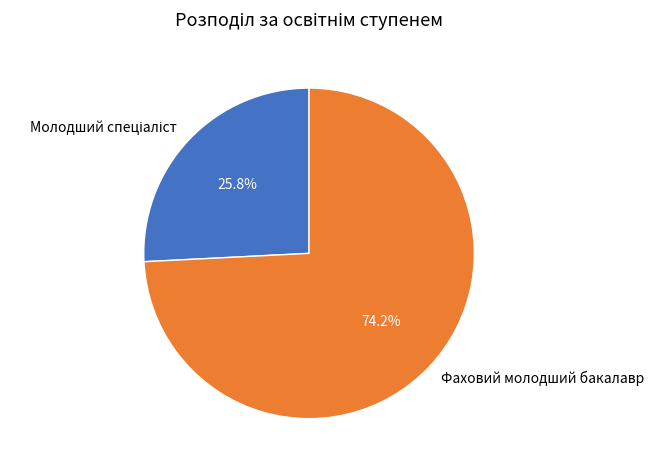

How many slices are in this pie chart?

2